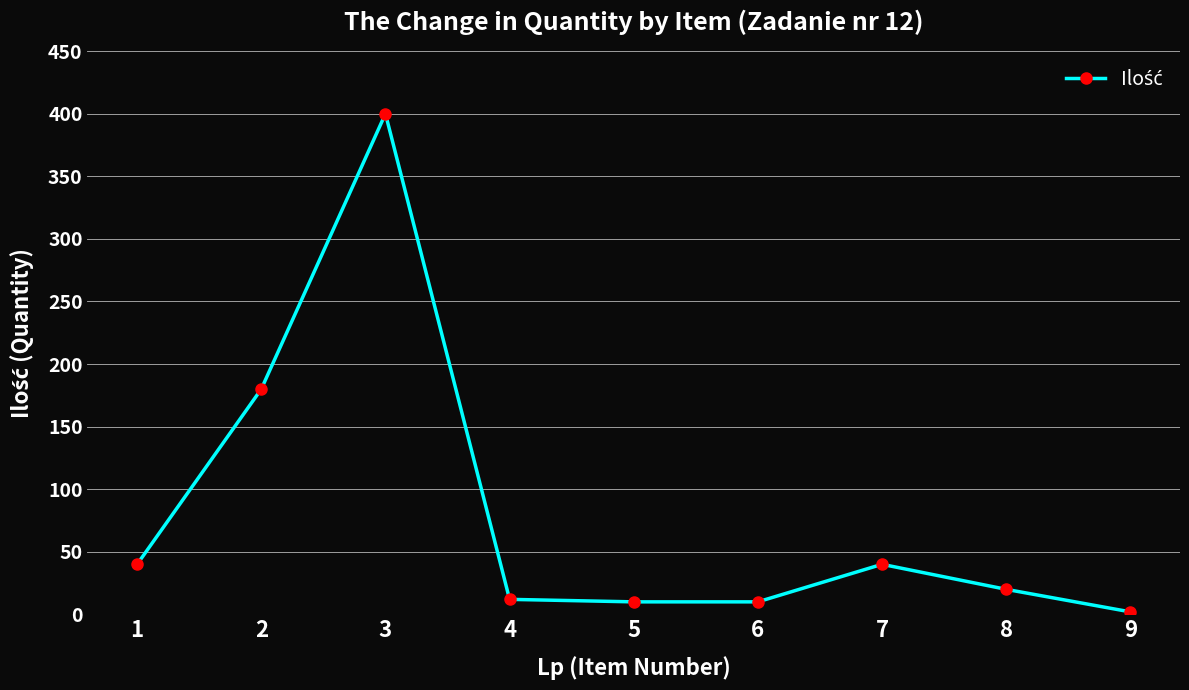

What is the sum of the values at 2 and 8?

200